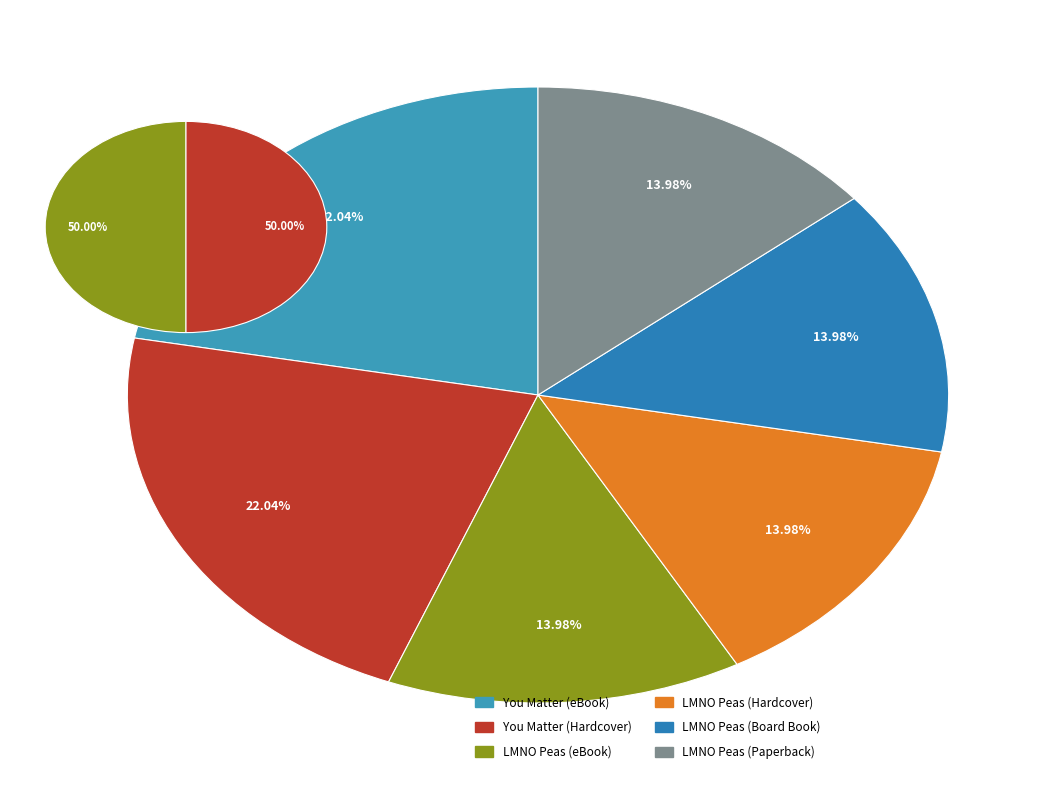

Which slice is the largest?

You Matter (eBook)